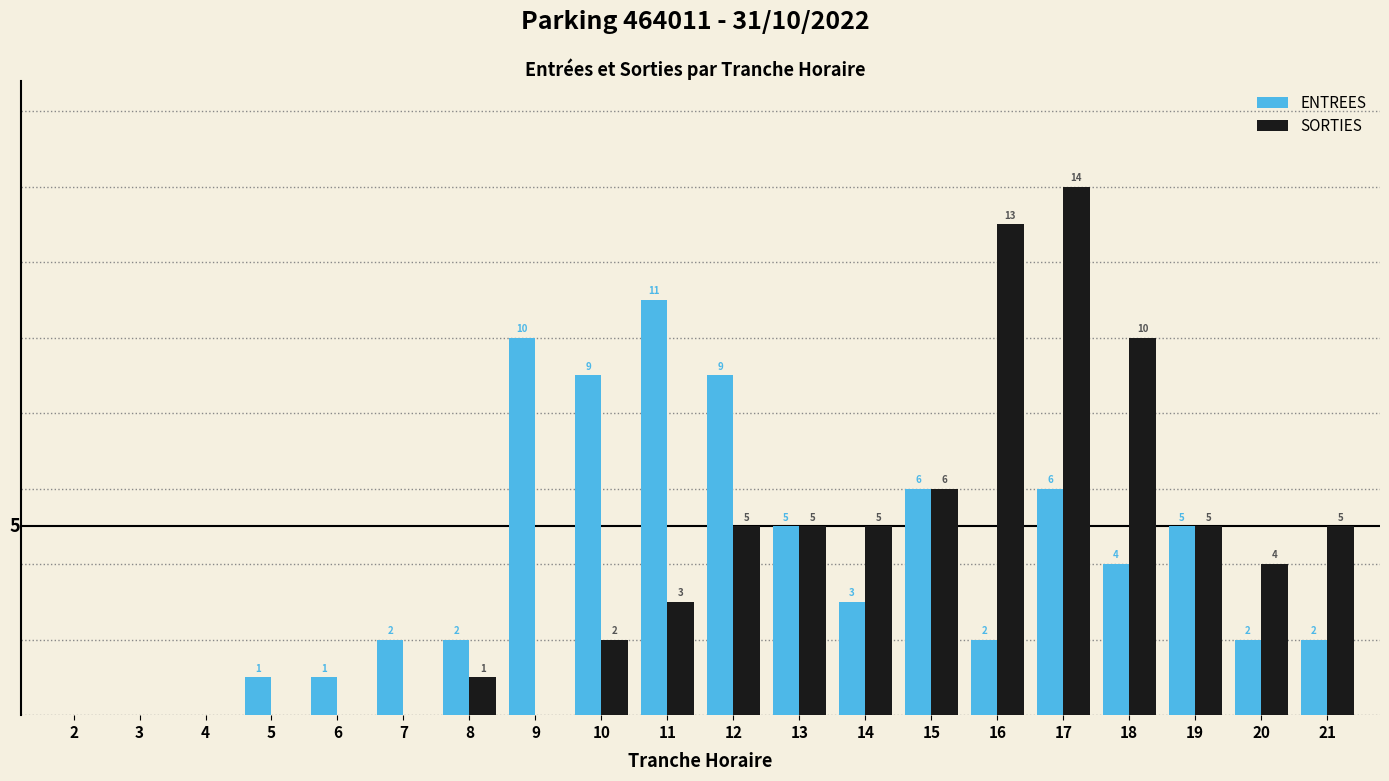

Which series has the largest total across all categories?

ENTREES